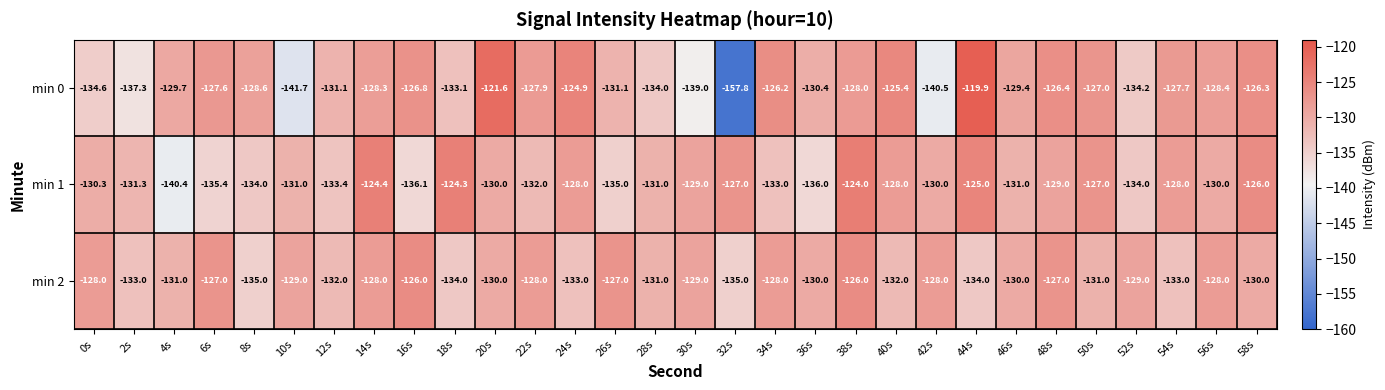

Between 28s and 46s, which series saw the biggest shift?

min 0